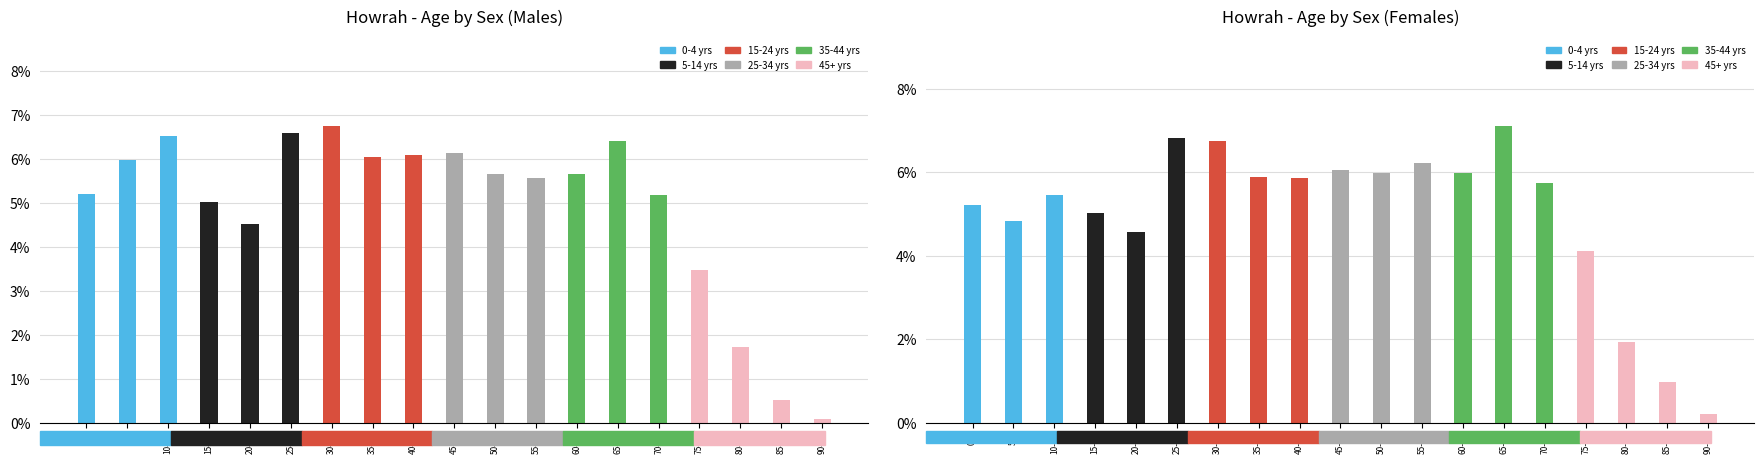

The value at 20-24 is 0.0. True or false?

True